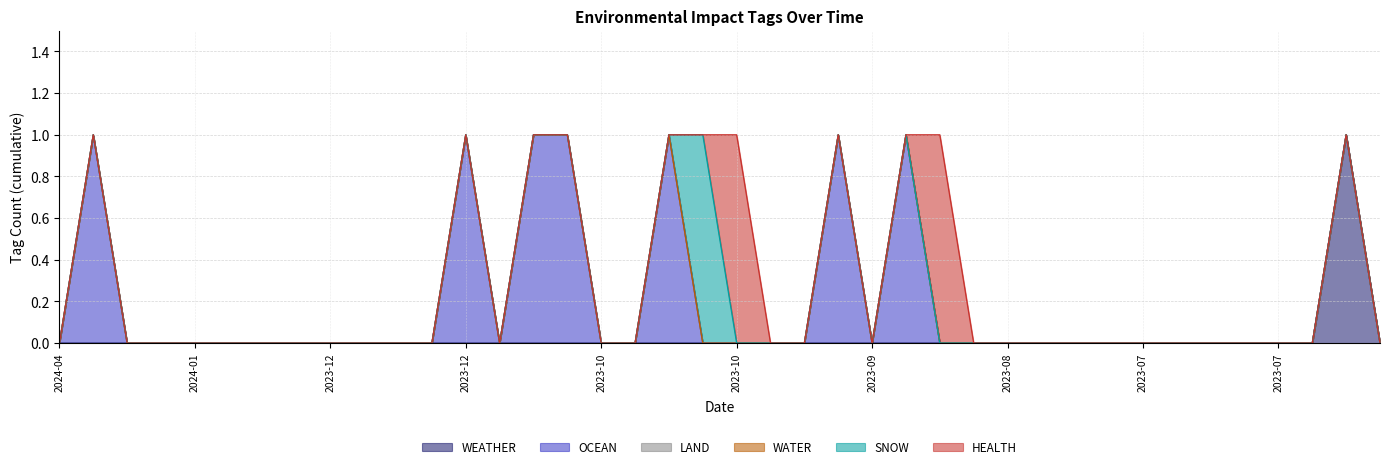

Is the value of OCEAN at 2024-04-27 greater than the value of WEATHER at 2023-12-12?

No